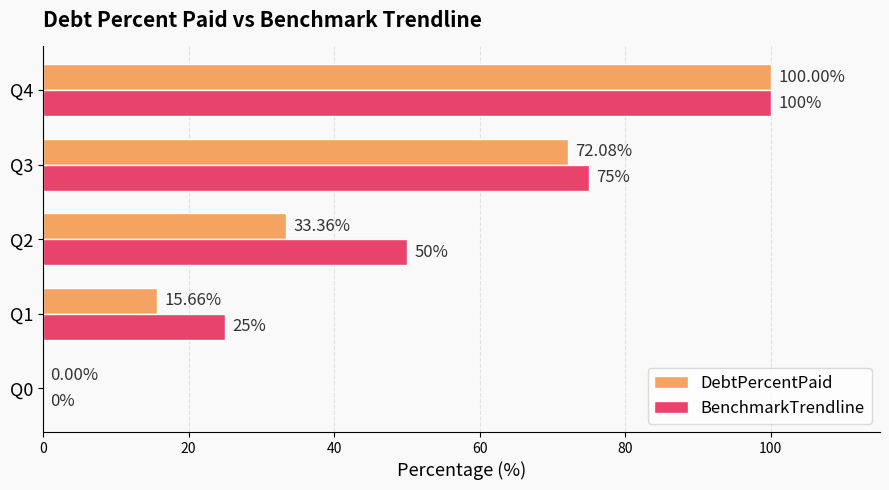

Which series changed the most between Q0 and Q1?

BenchmarkTrendline